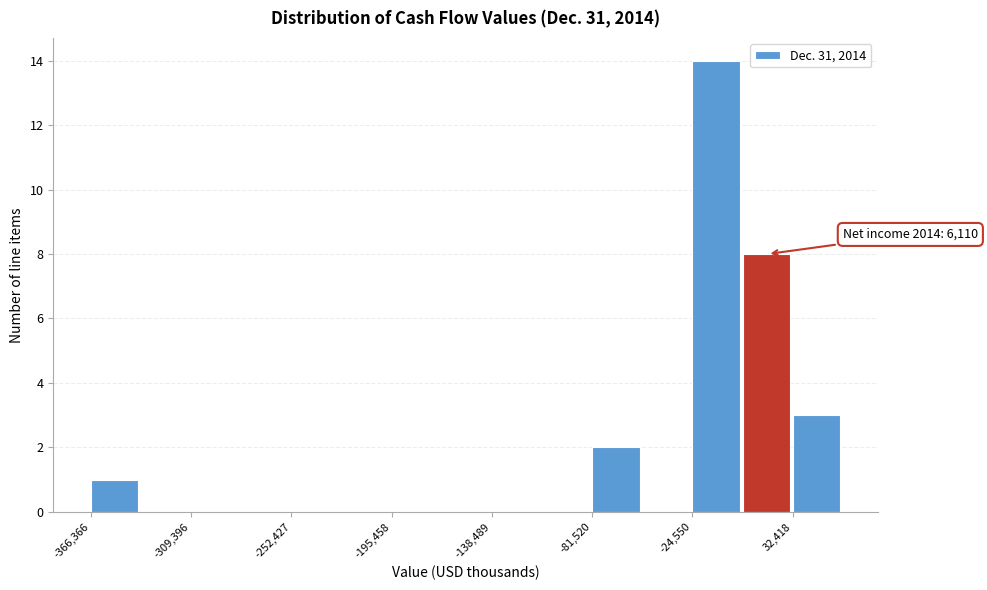

Around what value on the x-axis is the tallest bar? Give the approximate position of its centre, as read against the axis.

-10000